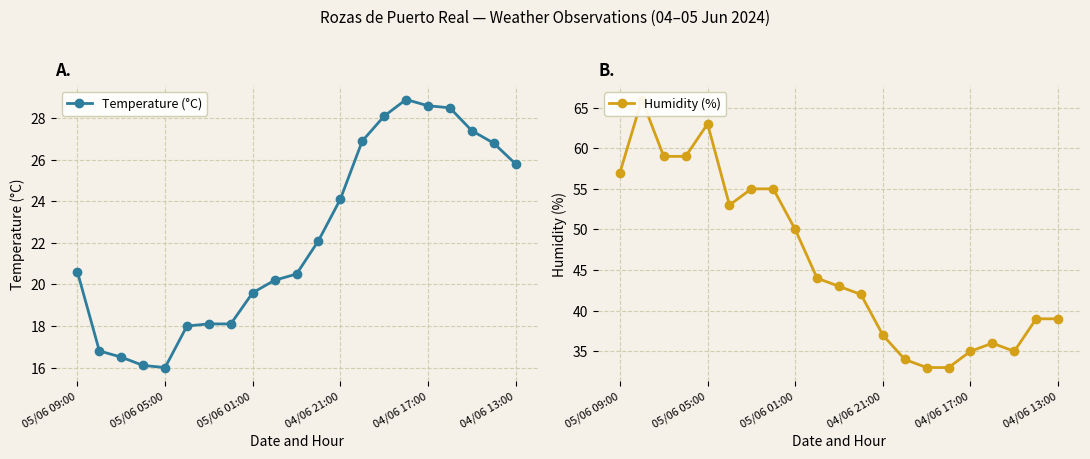

What is the average value of the Temperature (°C) series?

22.3